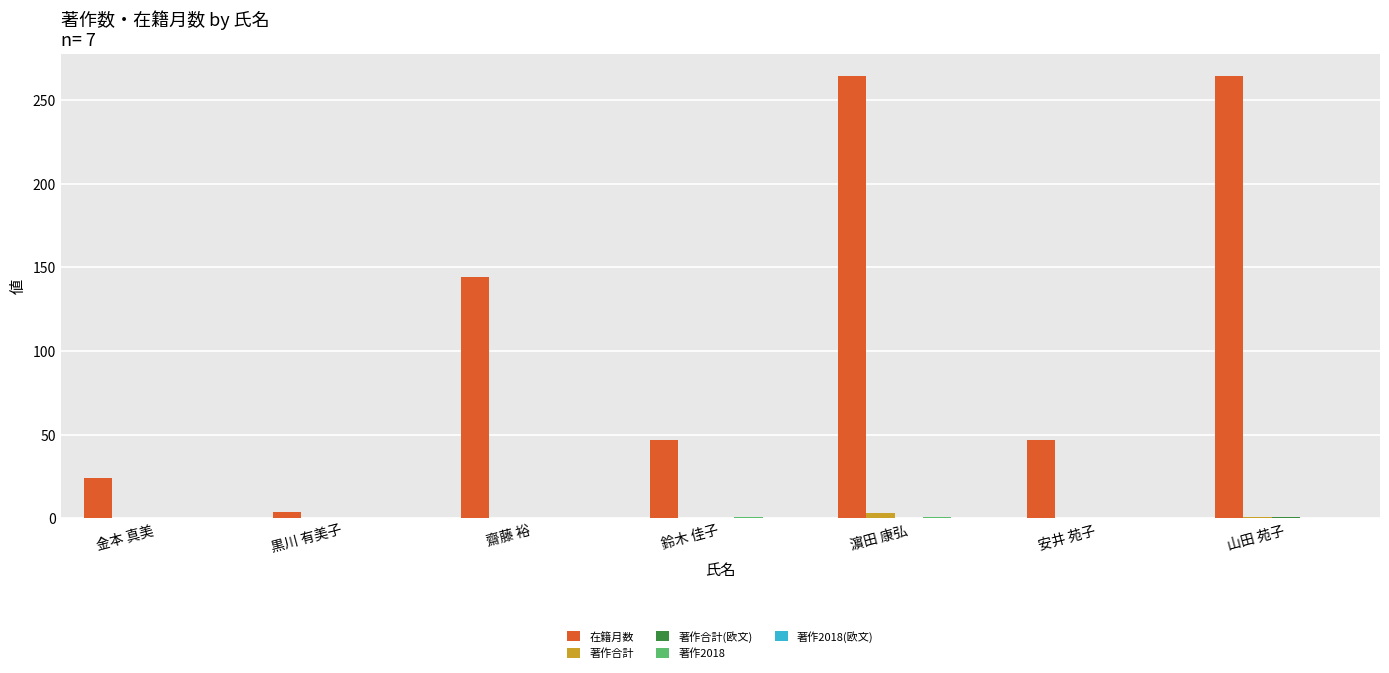

What is the sum of all 在籍月数 values?

794